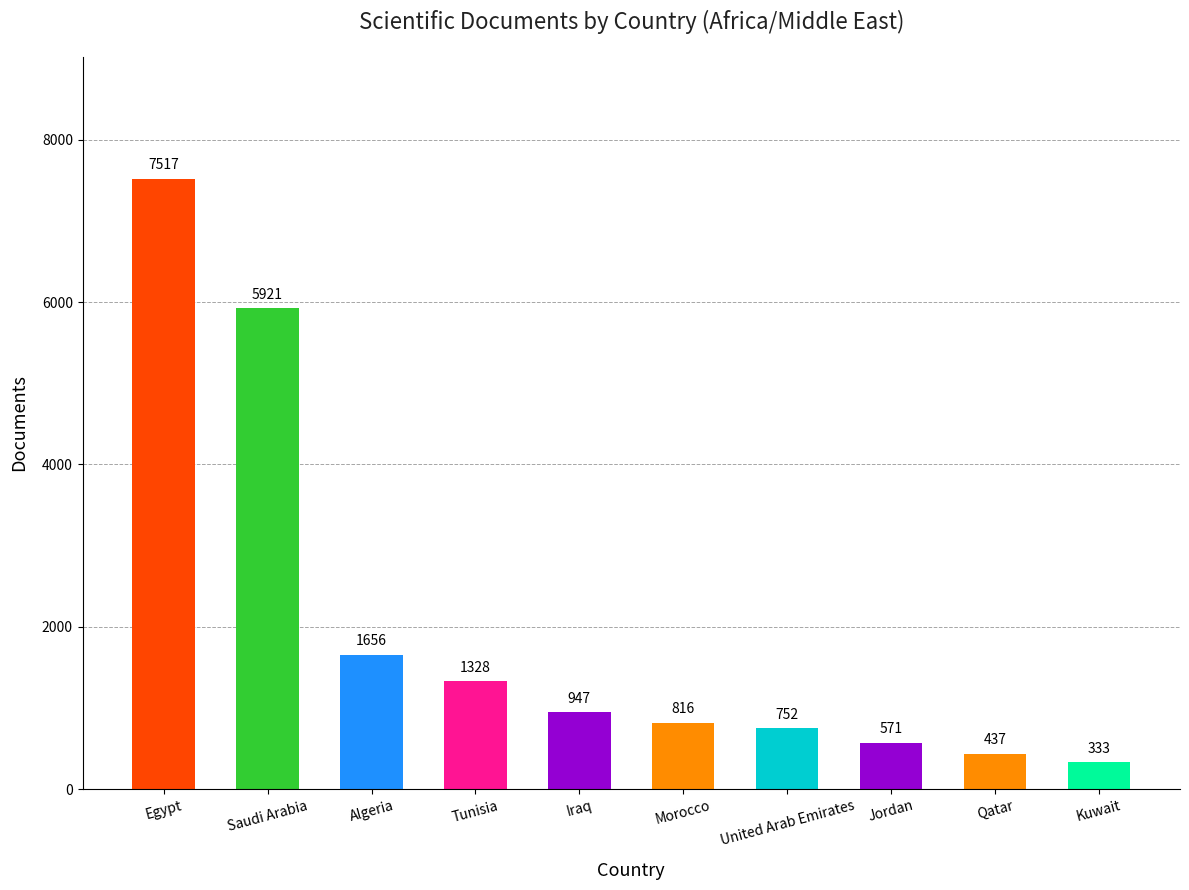

List the labels in order of value, largest first.

Egypt, Saudi Arabia, Algeria, Tunisia, Iraq, Morocco, United Arab Emirates, Jordan, Qatar, Kuwait